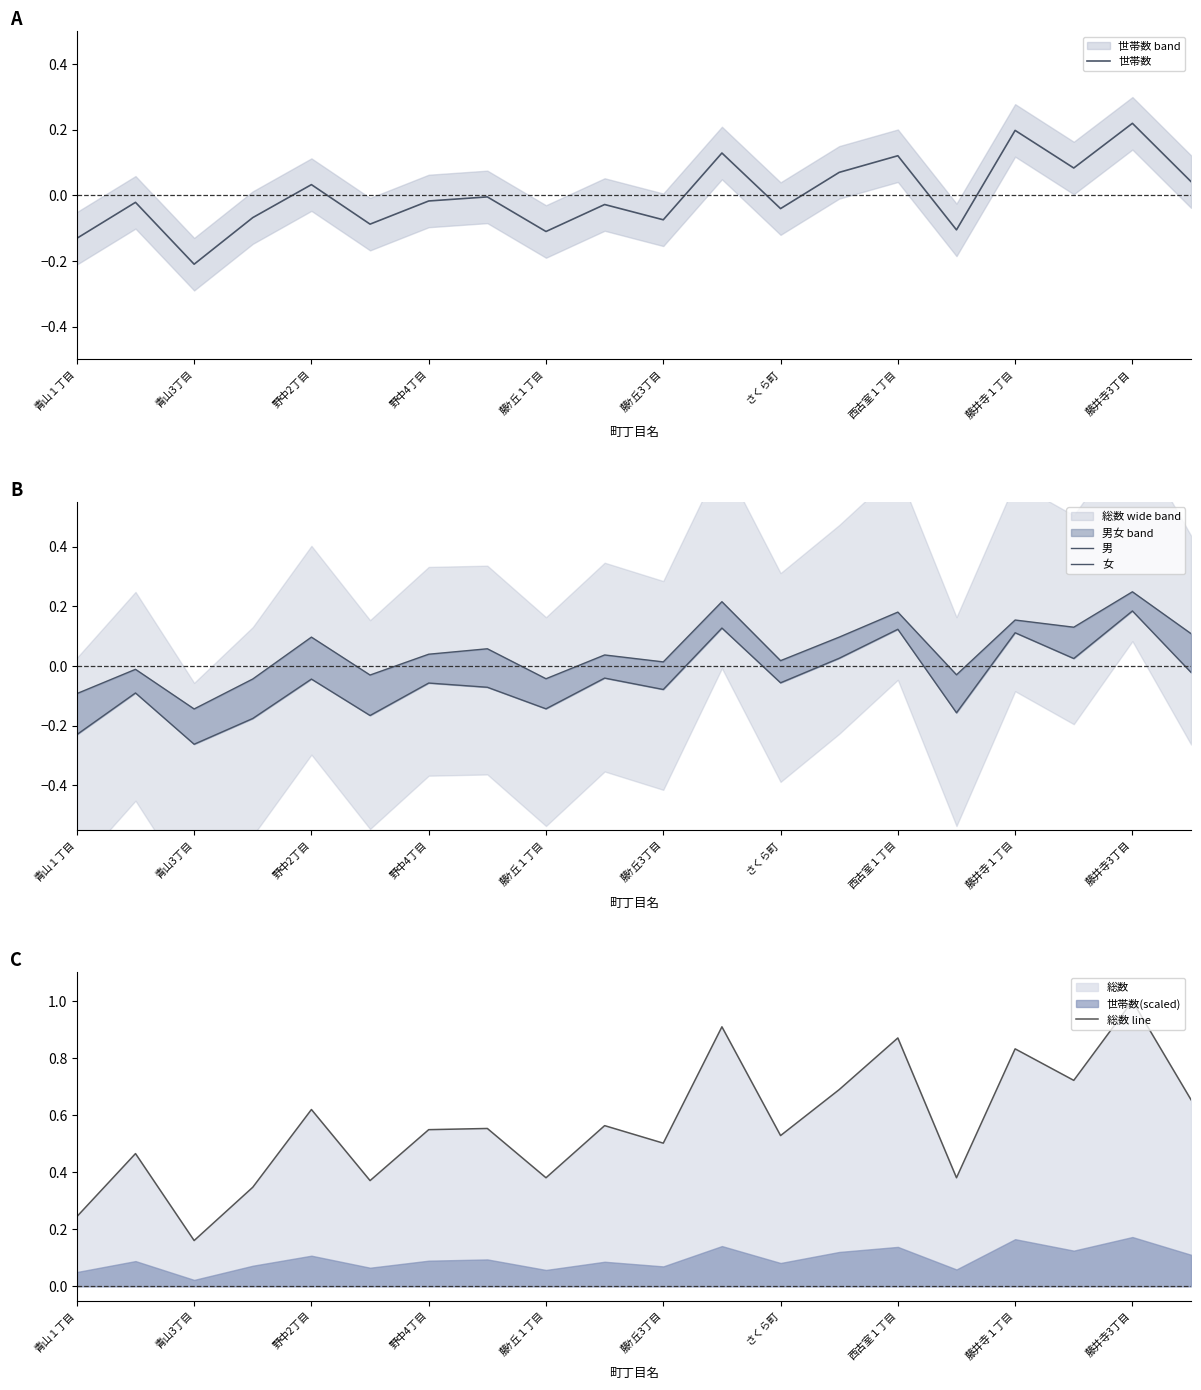

Which category has the highest value in the 世帯数 series?

藤井寺3丁目